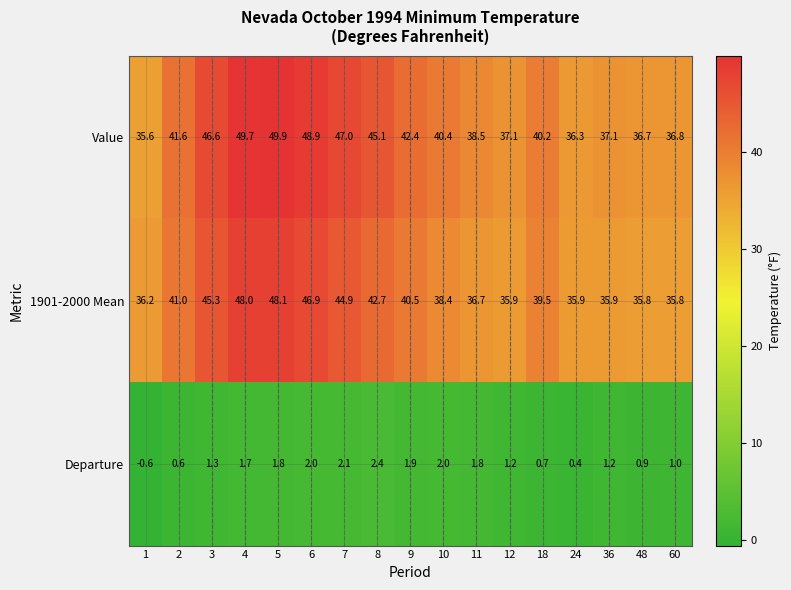

Where is Departure nearest to the value 0?

24